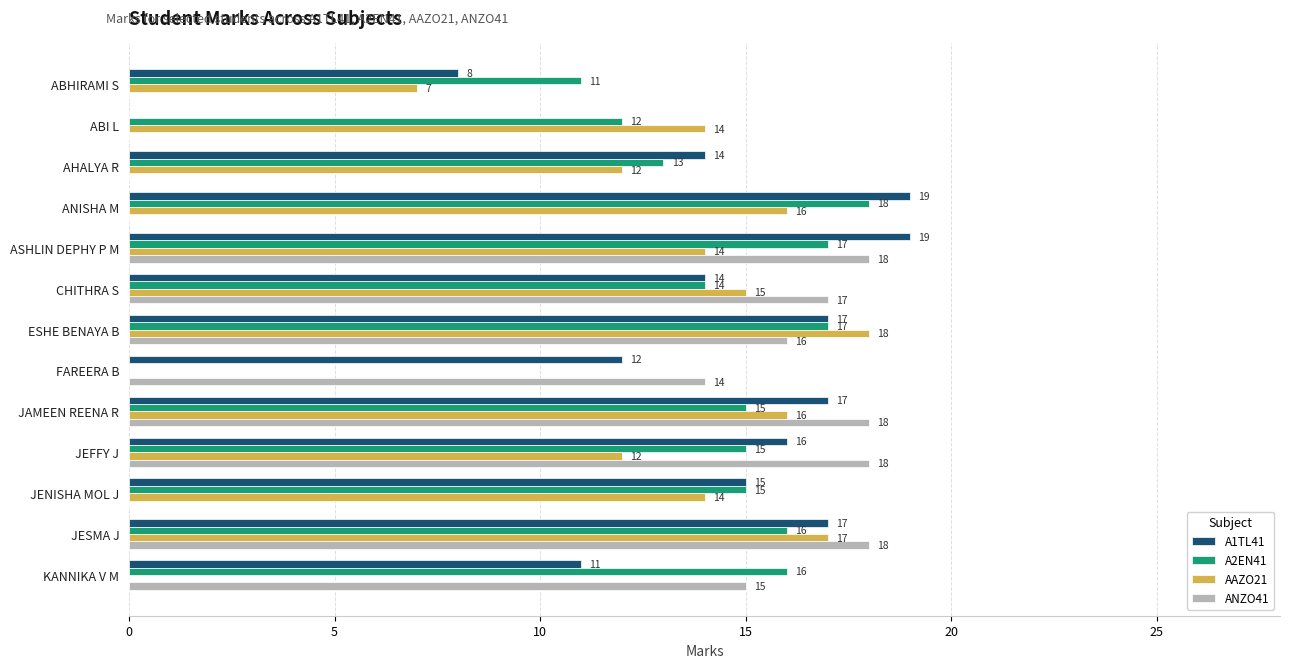

How many data points does each series have?

13